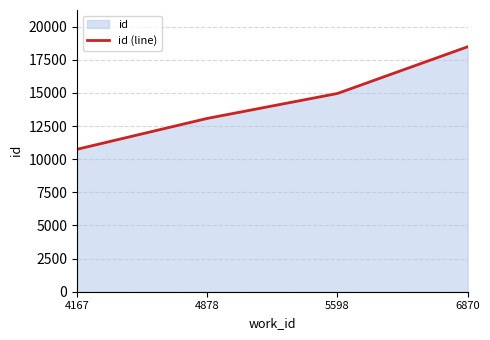

What is the value of the 1st point from the left?

10751